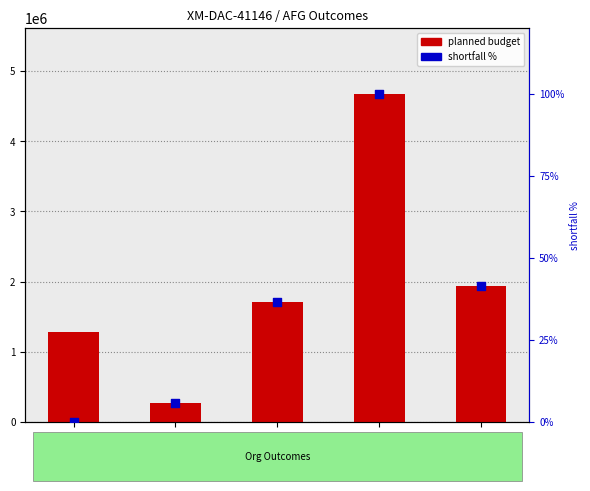

Which series has the widest spread of Y values?

planned budget